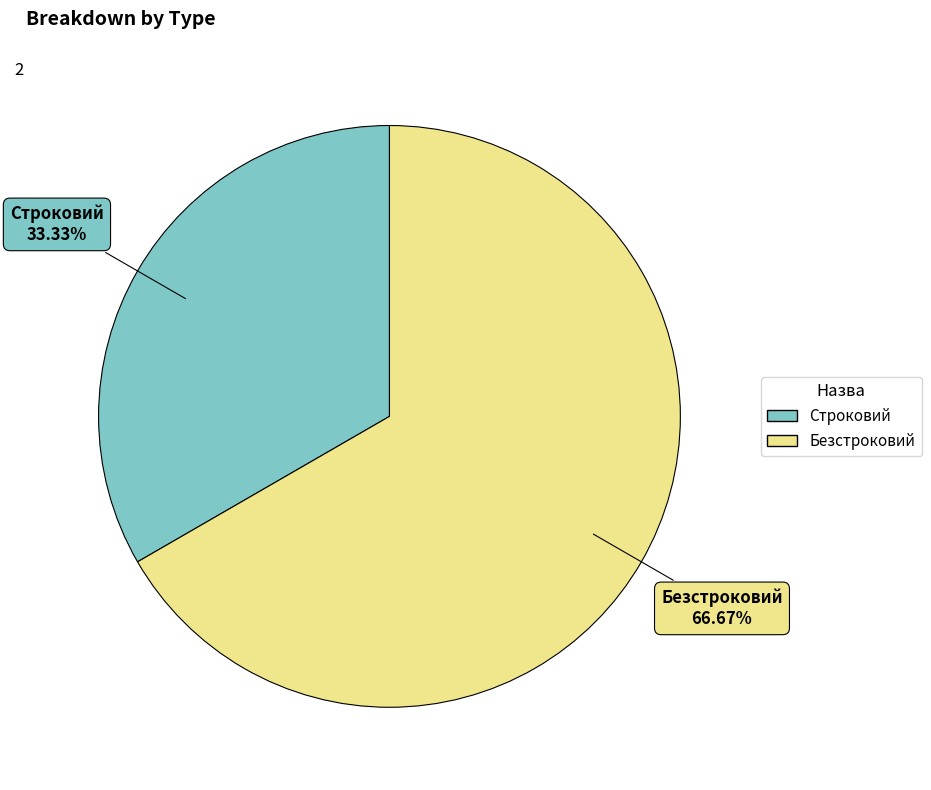

What portion of the pie excludes Строковий?

66.7%